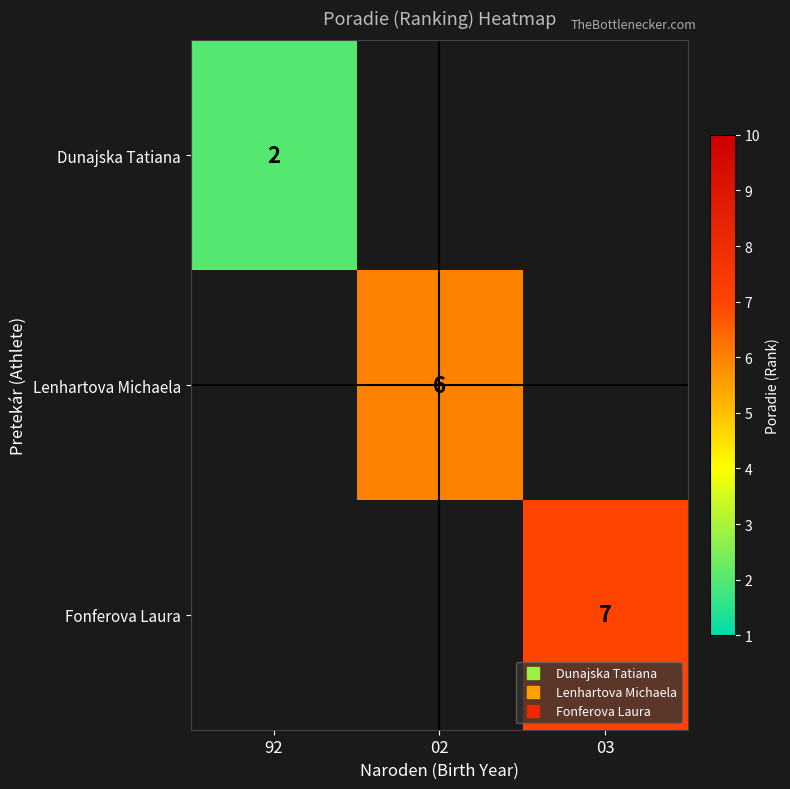

Which label corresponds to the smallest value in the chart?

92